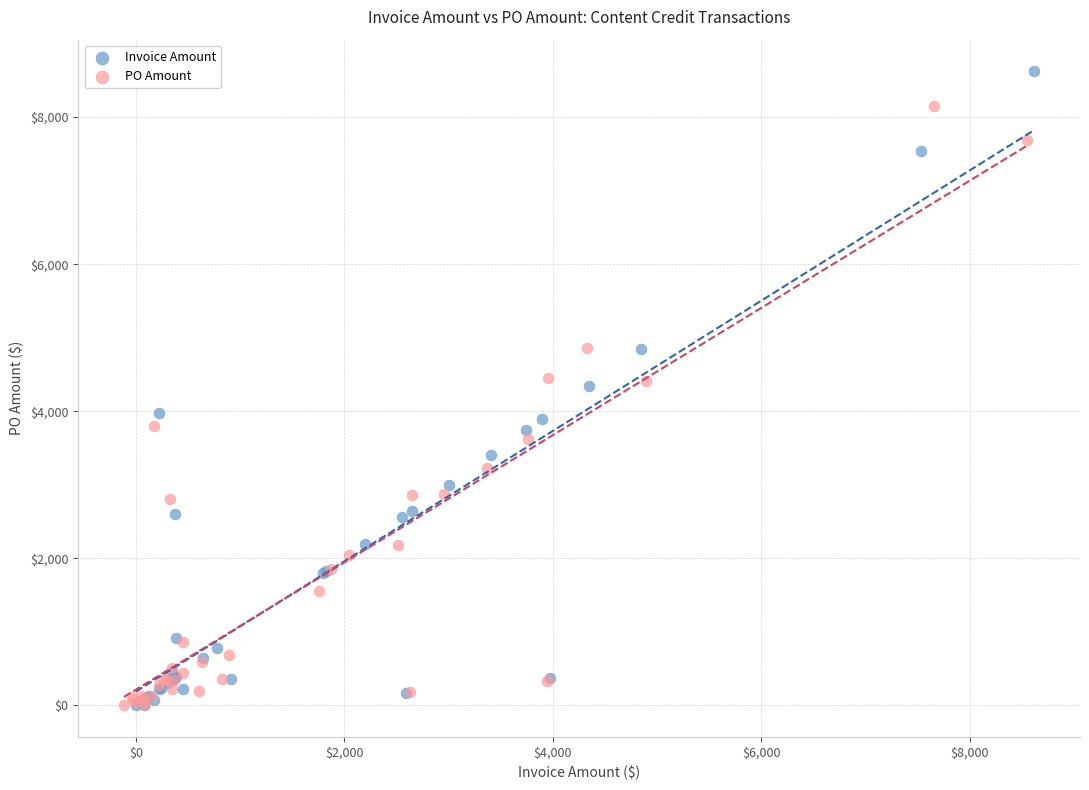

Which series has the widest spread of Y values?

Invoice Amount